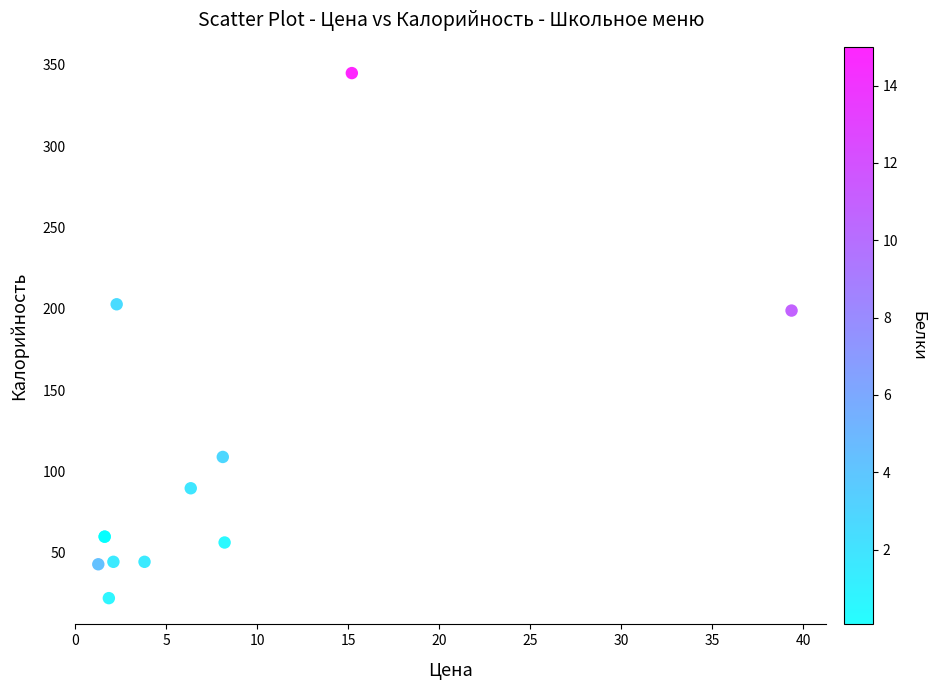

What Y value in the scatter plot is closest to 183?

199.0